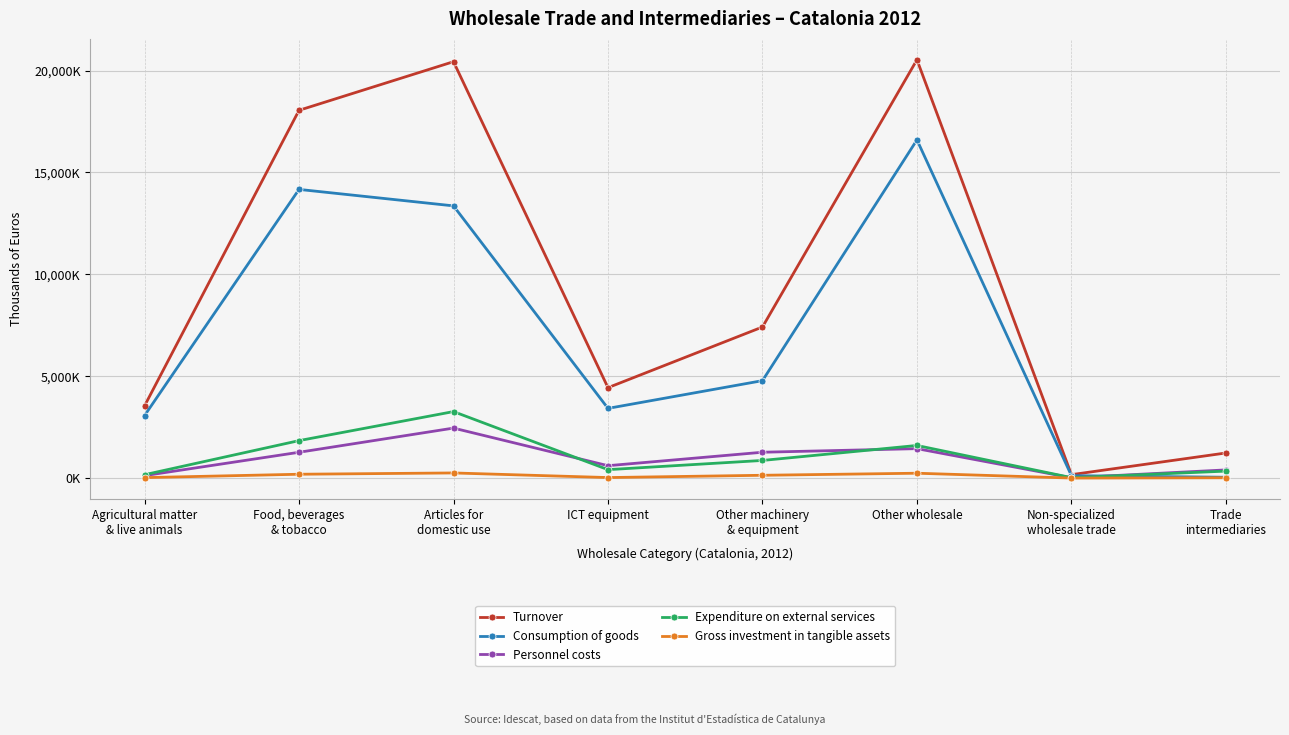

At which category does Expenditure on external services reach its first local valley?

ICT equipment